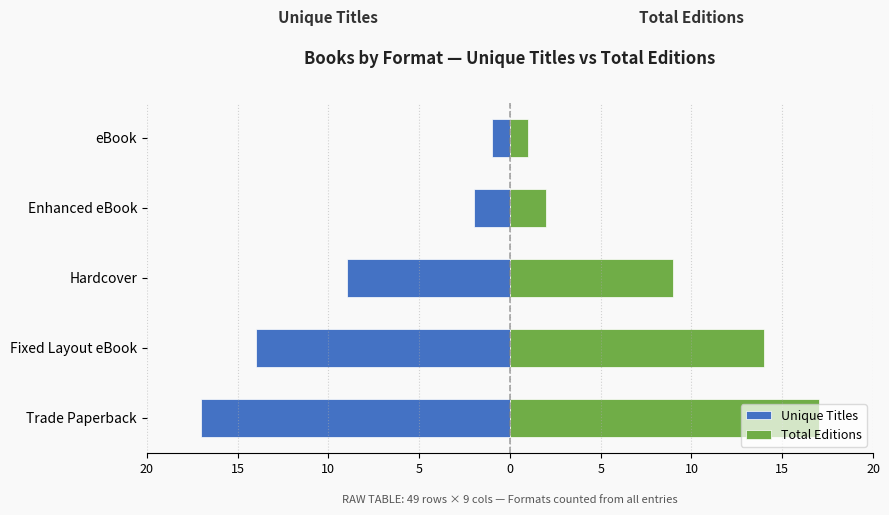

What is the difference between the Unique Titles values at Hardcover and eBook?

8